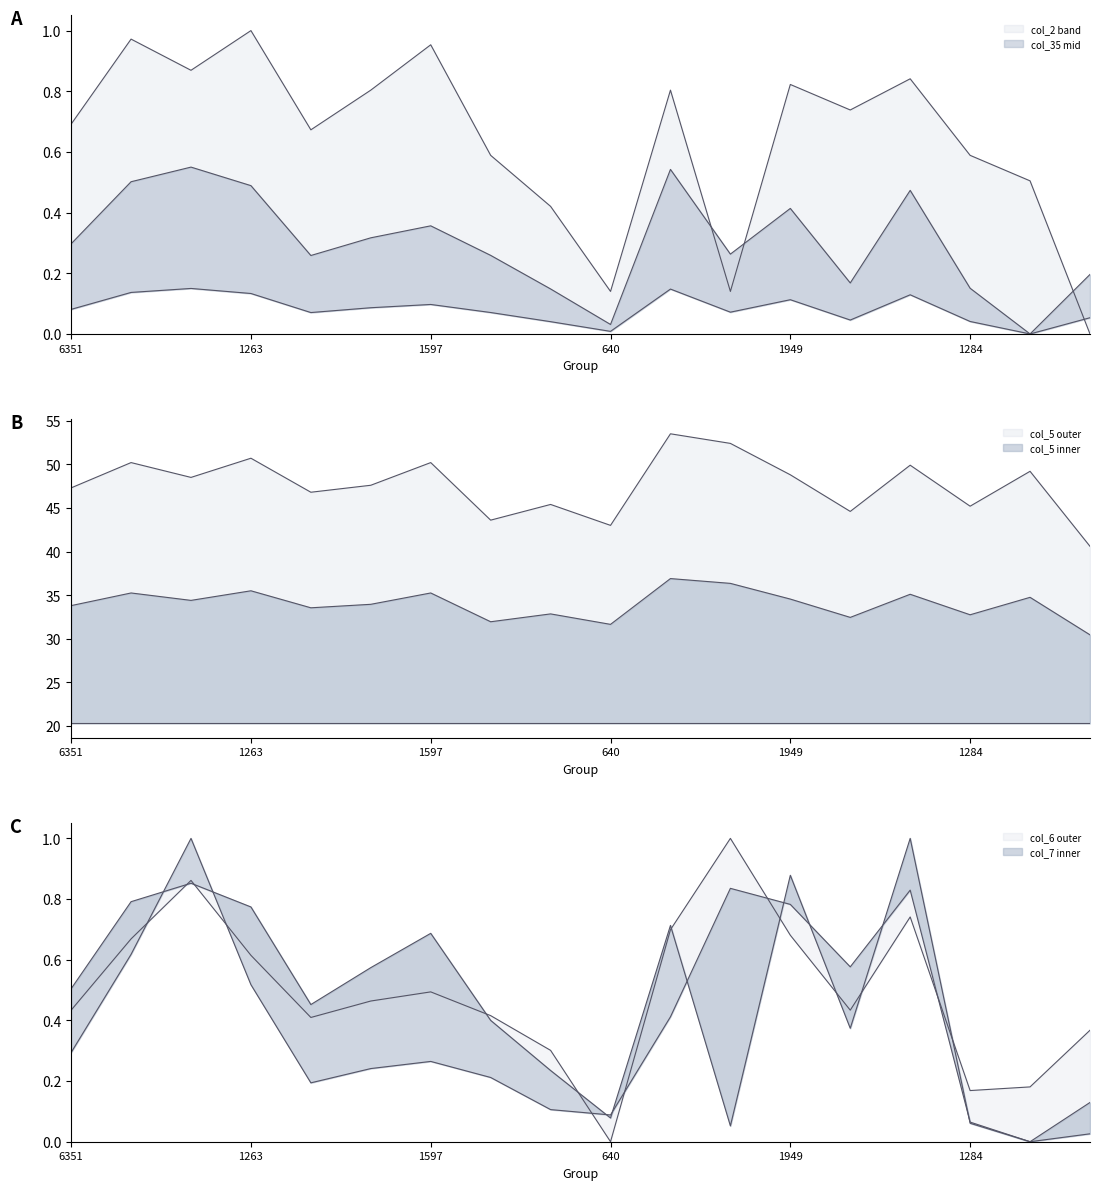

The value of col_6 at 500 is 0.2. True or false?

False